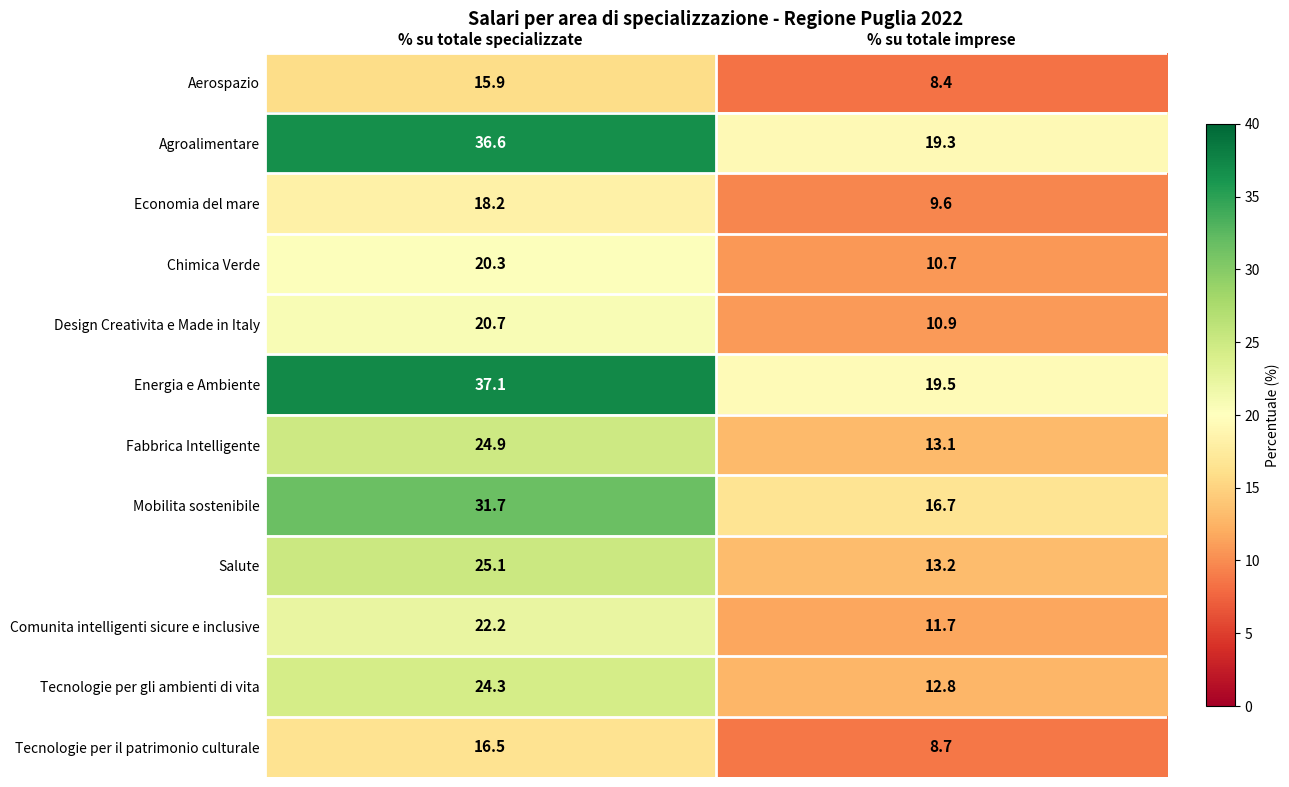

What value does the Design Creativita e Made in Italy series have at % su totale imprese?

10.9